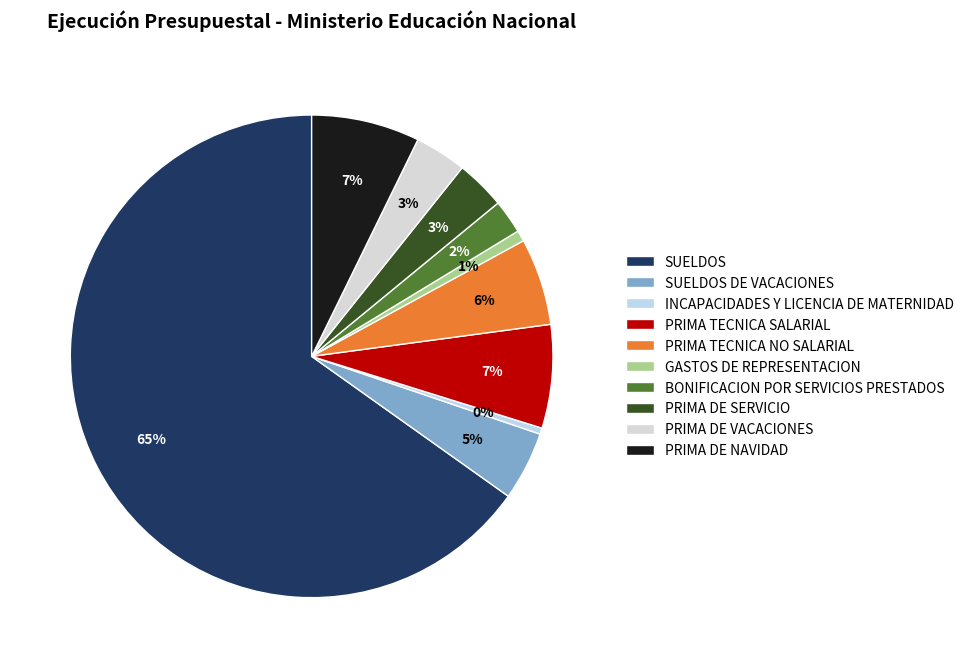

Approximately how many times larger is the value at PRIMA TECNICA SALARIAL compared to BONIFICACION POR SERVICIOS PRESTADOS?

3.0